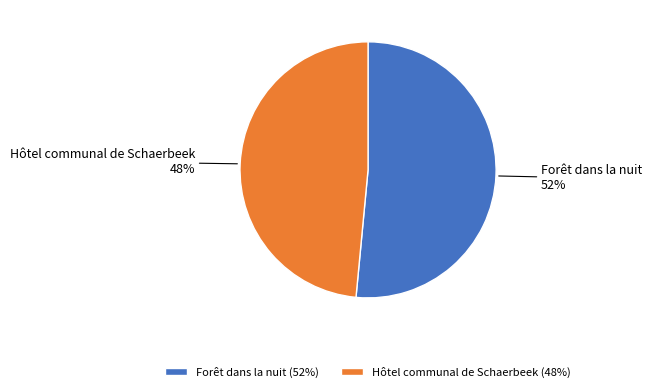

The Forêt dans la nuit slice represents 63% of the pie. True or false?

False